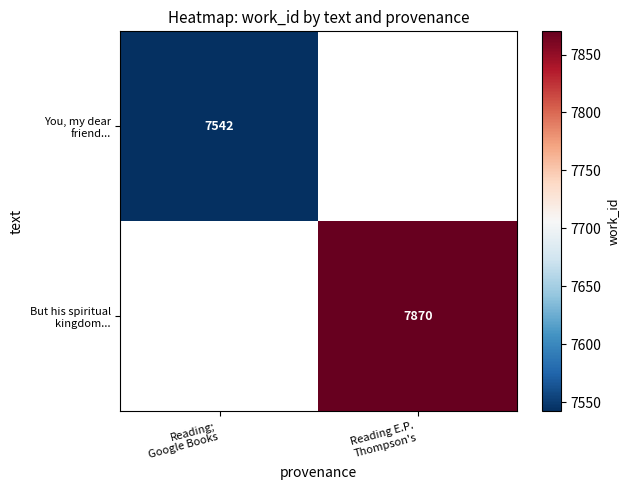

What is the smallest value displayed?

7542.0